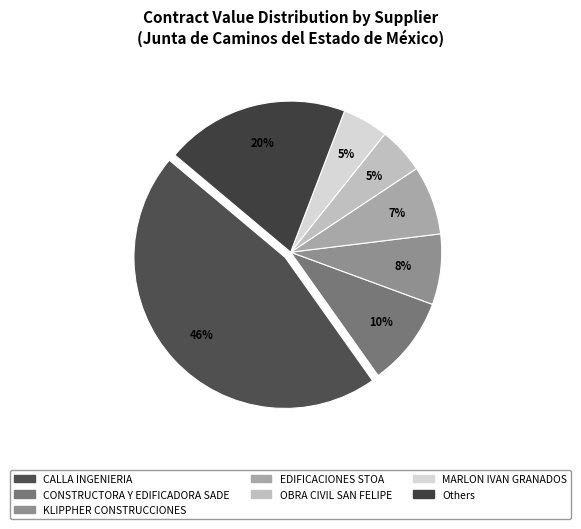

How many segments does this pie chart have?

7